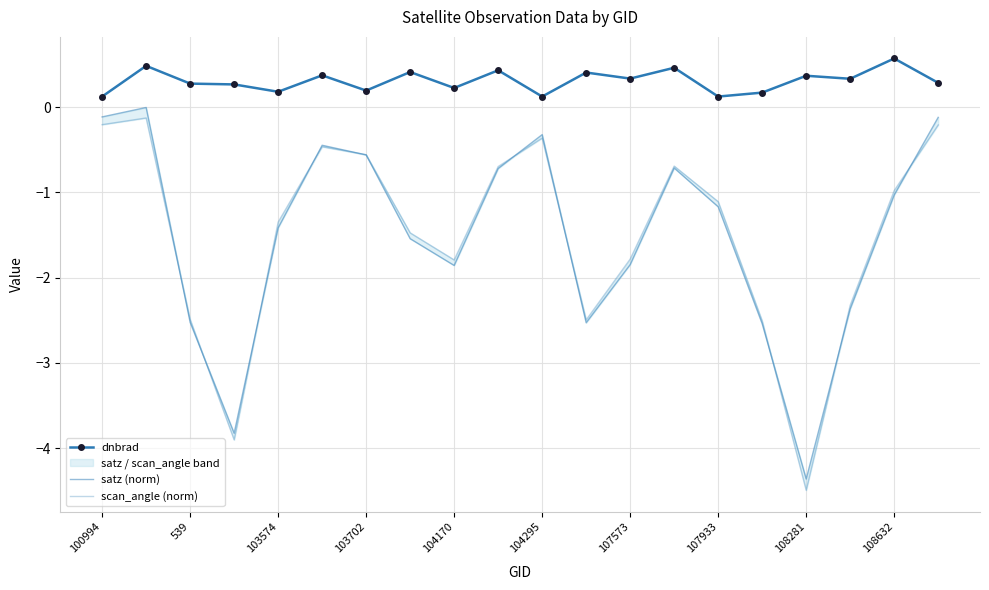

Count the dnbrad values in the range 0 to 1.

20